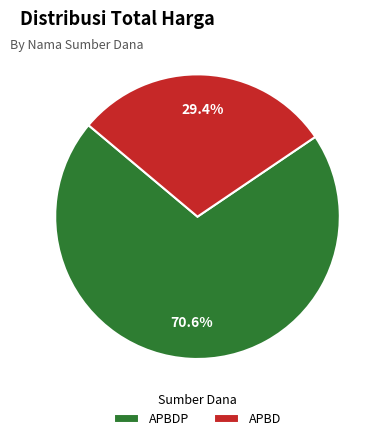

Between APBDP and APBD, which is larger?

APBDP